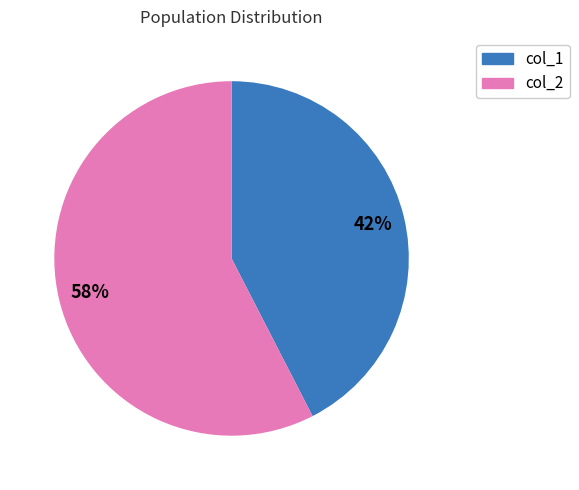

To the nearest percent, what is the average slice percentage?

50%